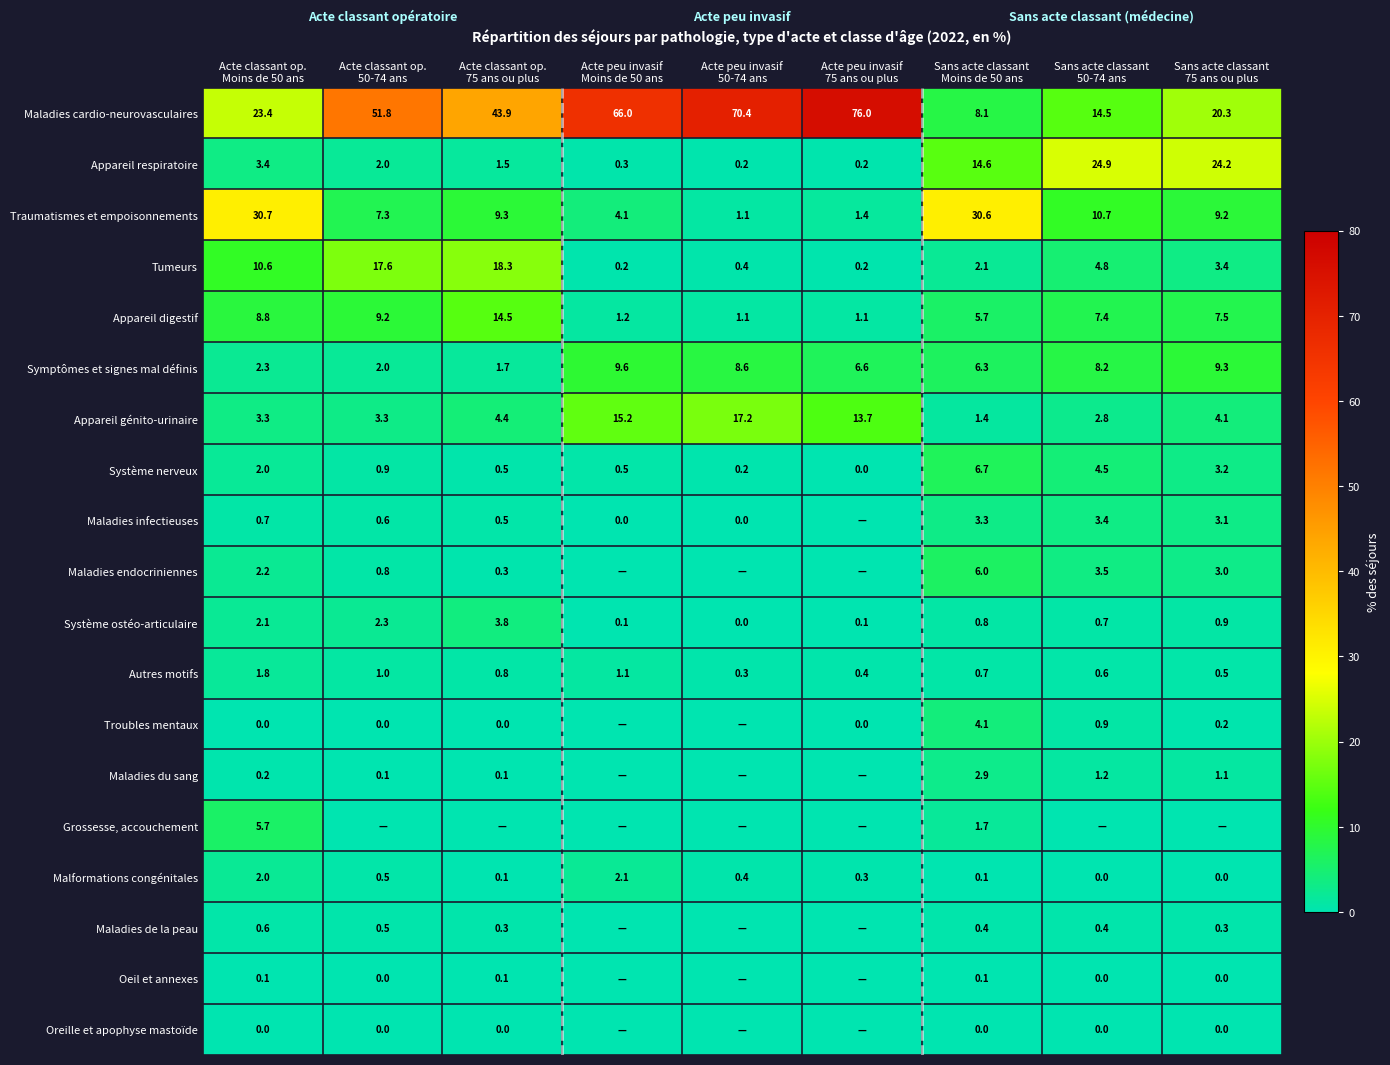

What is the sum of all Autres motifs values?

7.2